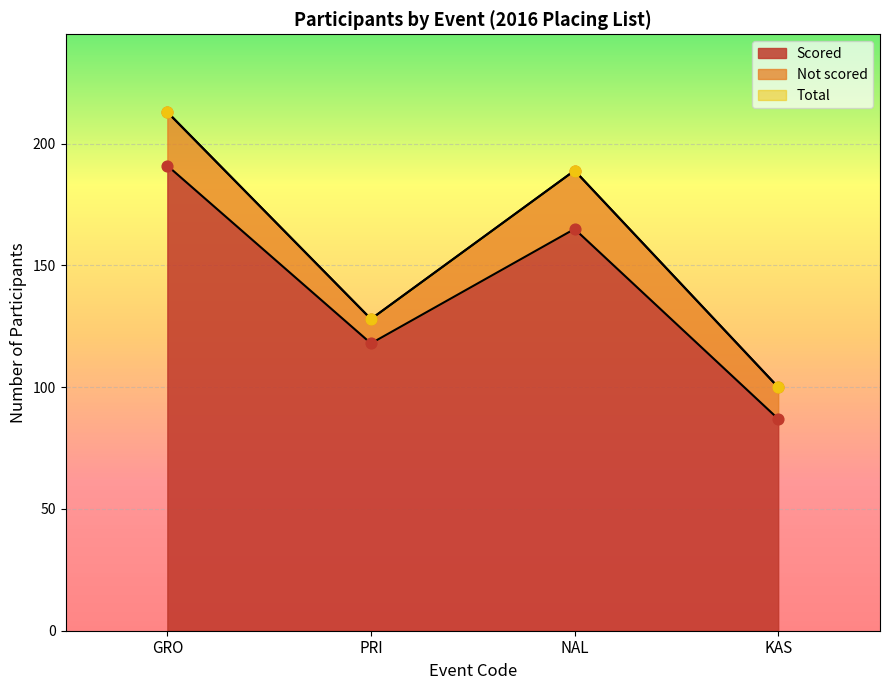

At which category is the sum across all series the highest?

GRO